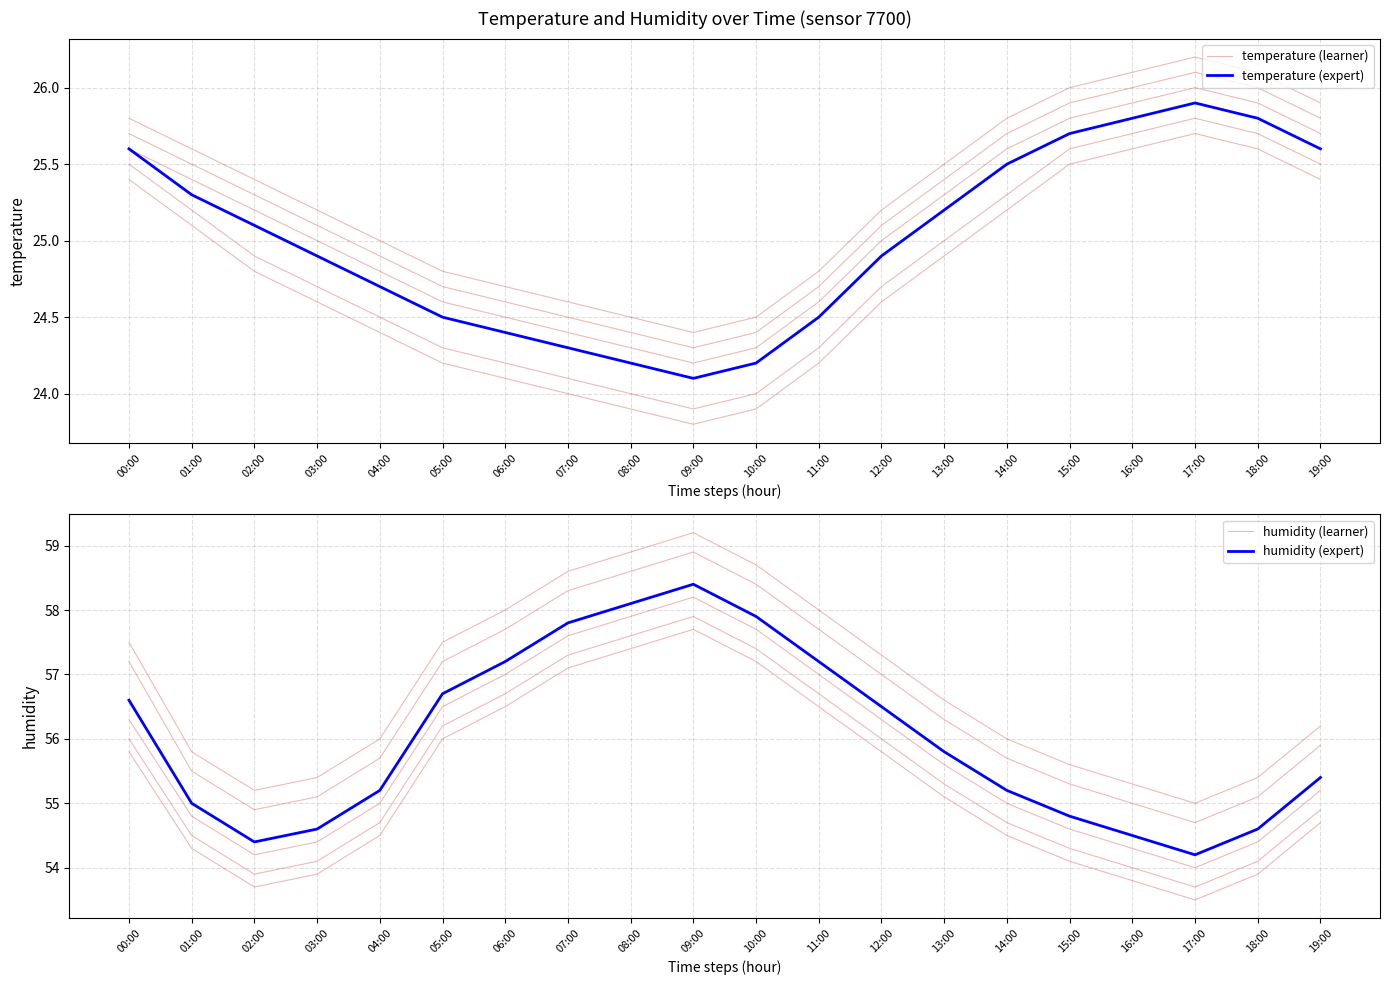

What is the label of the 5th point from the left?

04:00